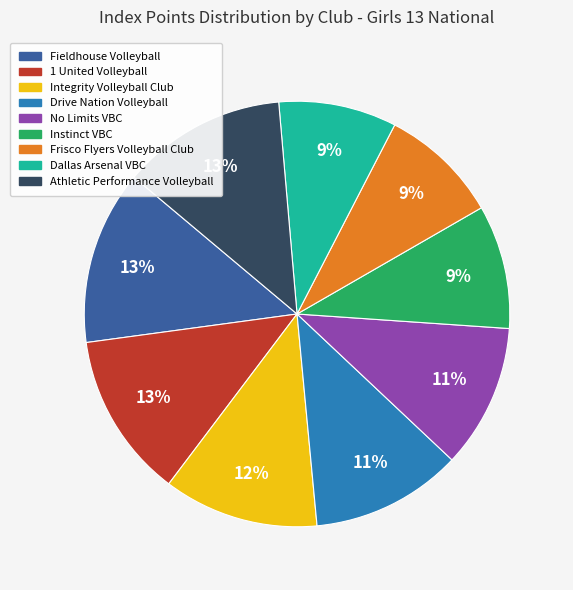

To the nearest percent, what is the difference between the Integrity Volleyball Club and No Limits VBC slice percentages?

1%